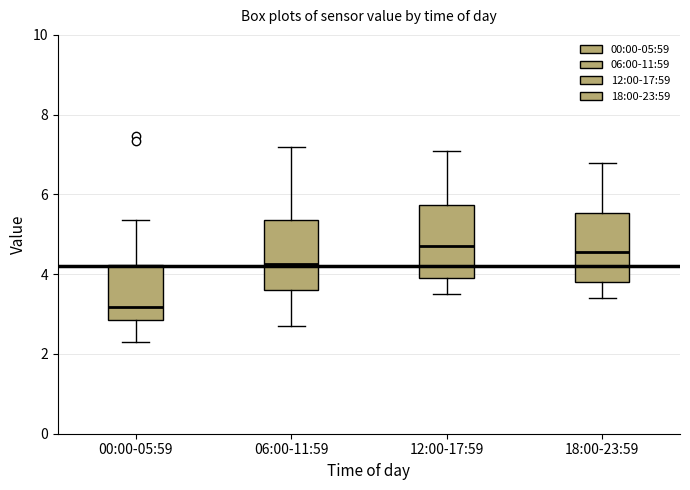

Where is the lower edge of the box for 12:00-17:59 on the y-axis? The values are not printed on the chart, so give them approximately, as read against the axis.

4.0